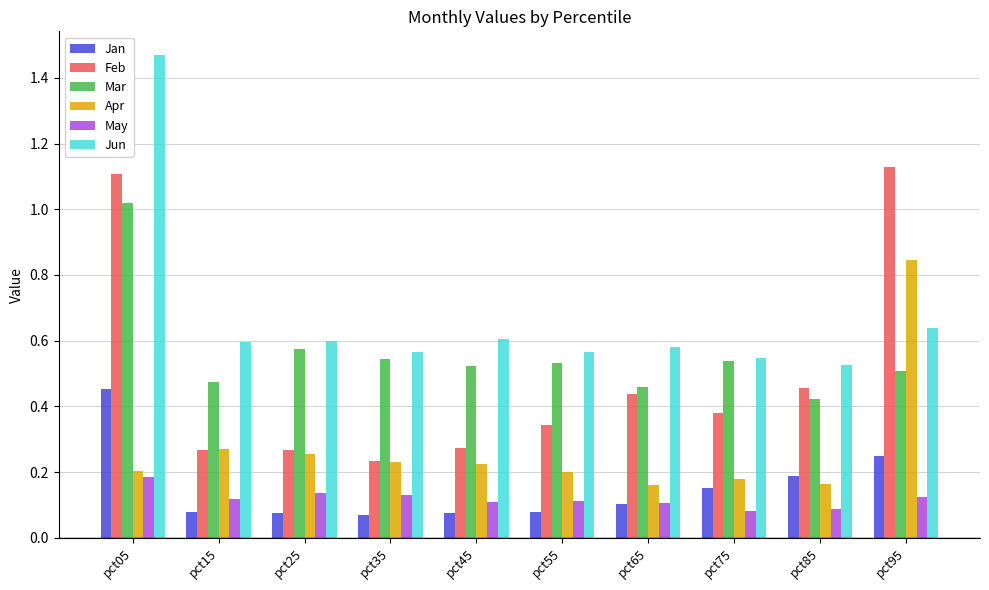

List the series in order of their peak value, lowest first.

May, Jan, Apr, Mar, Feb, Jun